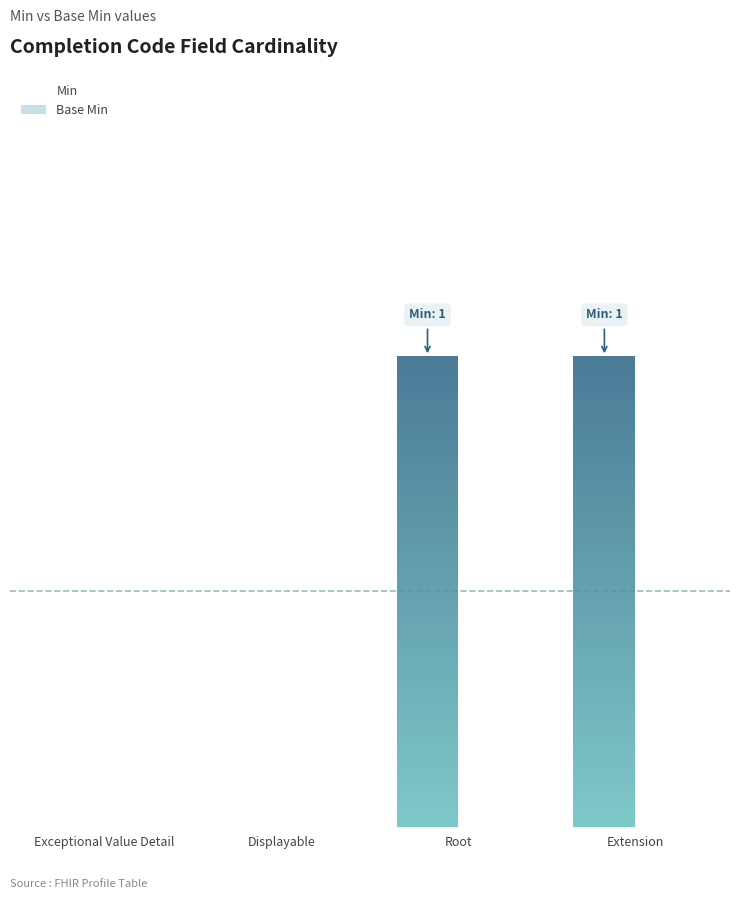

What is the label of the 4th bar from the left?

Extension